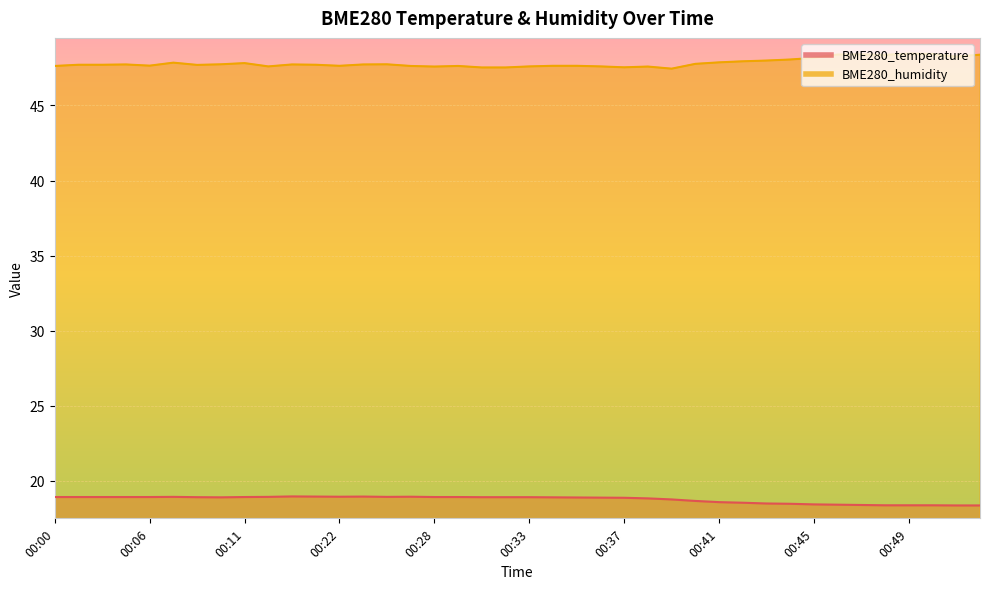

What is the difference between the BME280_temperature values at 00:22 and 00:44?

0.5